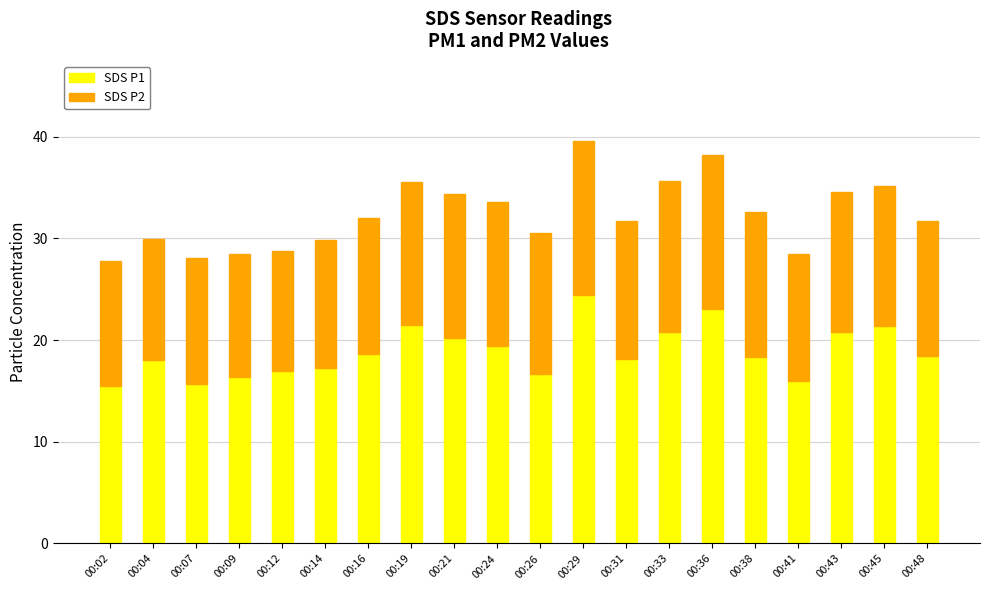

Does the chart contain any negative values?

No